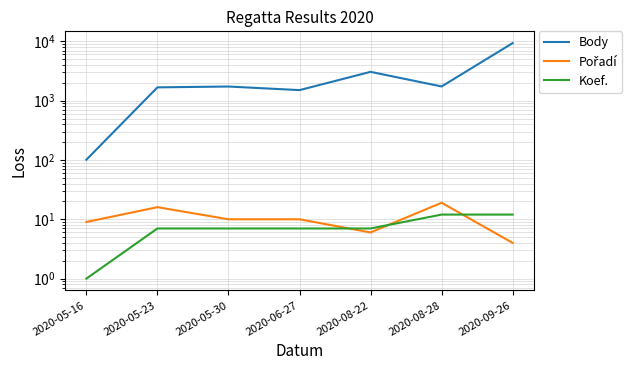

What is the label of the 4th point from the right?

2020-06-27